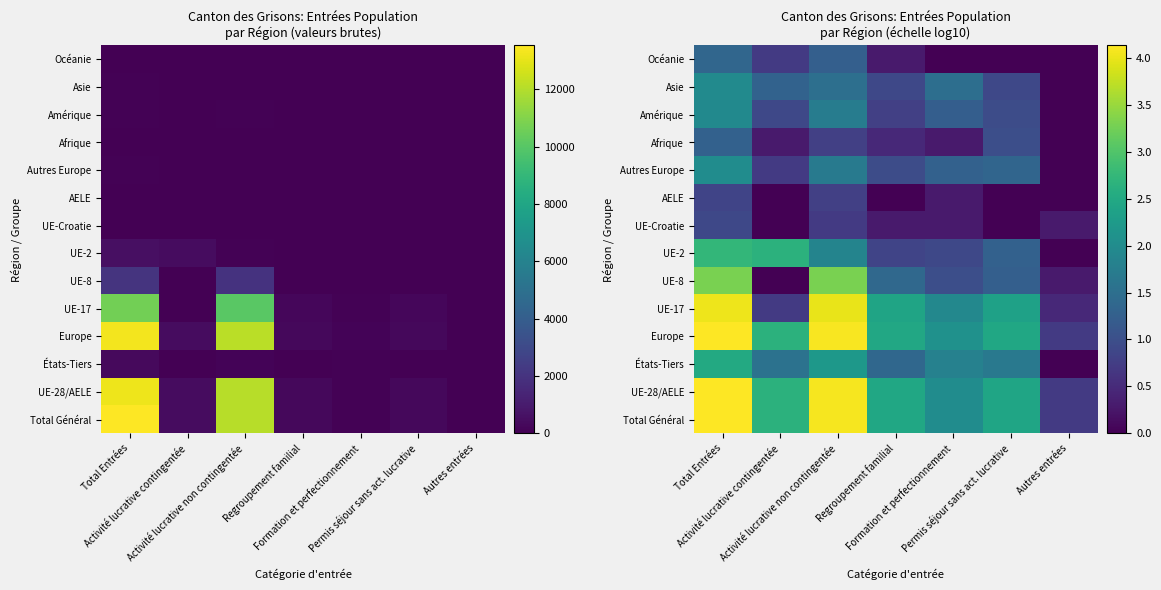

At how many categories does at least one series exceed 2?

6